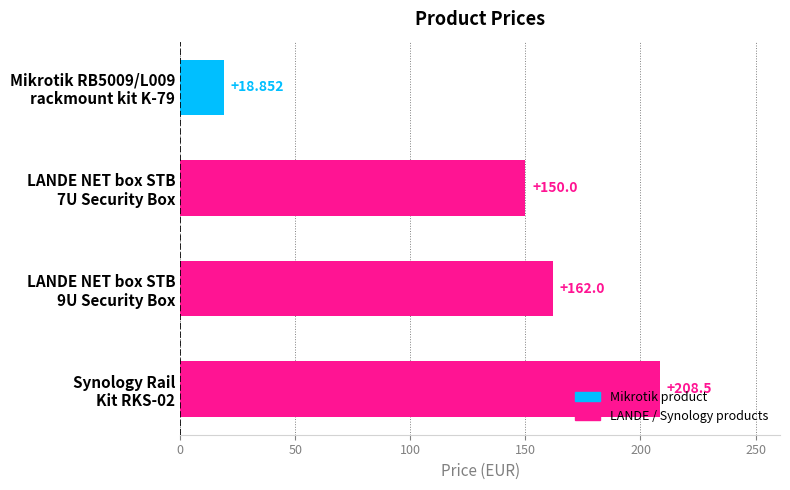

How many distinct data groups are displayed?

1